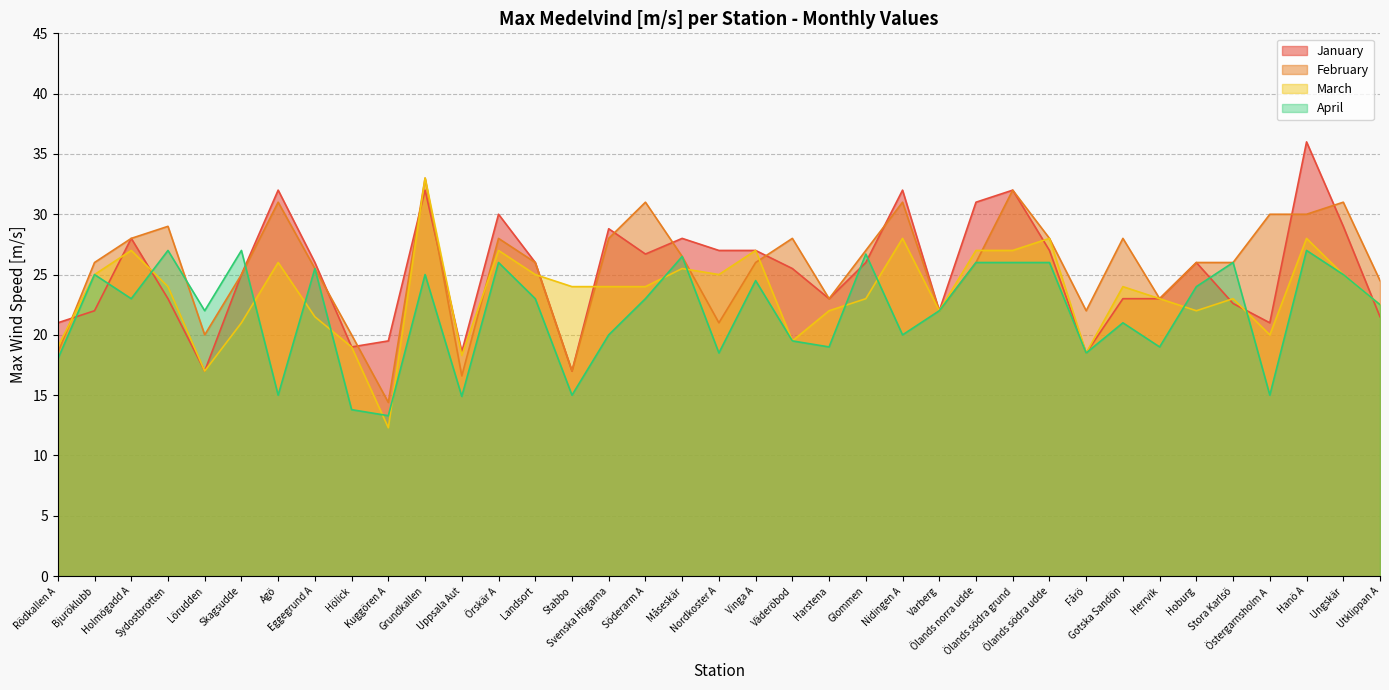

After their last crossing, which series has the higher values: mar or jan?

mar